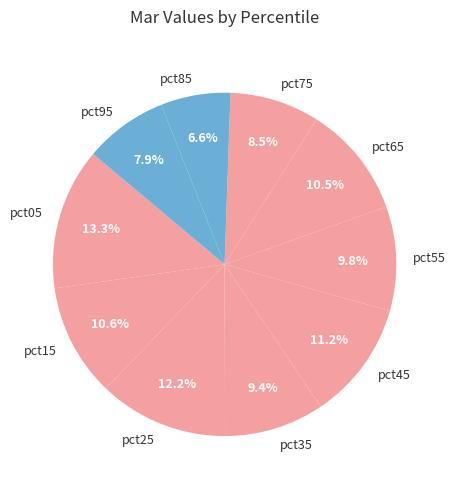

Which has a higher value, pct45 or pct85?

pct45